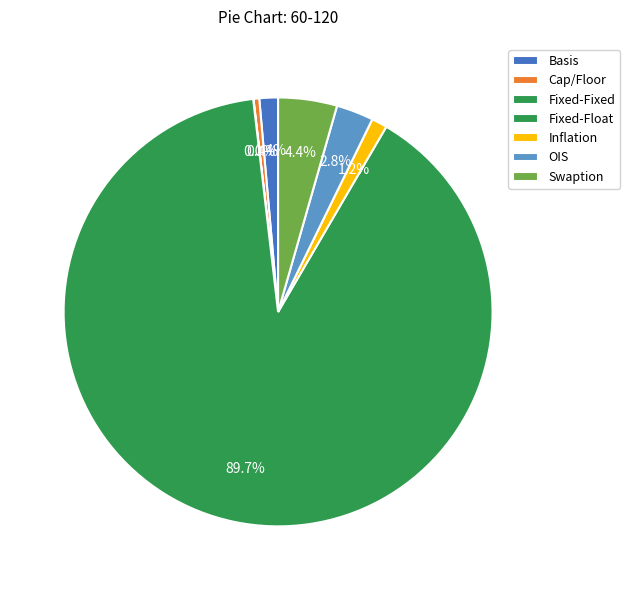

Which slice represents more than half of the pie?

Fixed-Float